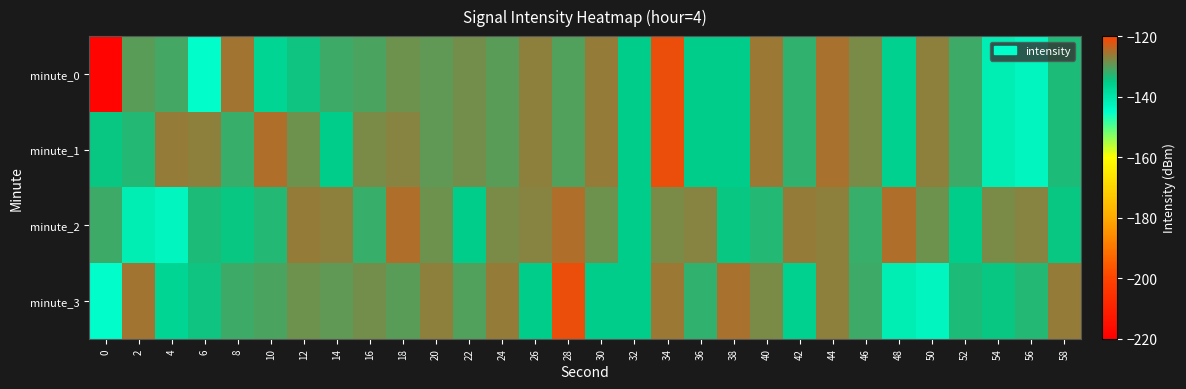

Reading right to left, list all the values displayed in this chart.

minute_0: 58=-133.4	56=-143.2	54=-141.8	52=-131.4	50=-126.7	48=-136.4	46=-127.9	44=-125.3	42=-132.4	40=-125.9	38=-135.3	36=-135.3	34=-121.5	32=-135.5	30=-126.4	28=-130.2	26=-126.9	24=-130.0	22=-128.3	20=-129.4	18=-128.6	16=-130.7	14=-131.6	12=-134.3	10=-136.9	8=-125.5	6=-144.9	4=-131.0	2=-129.9	0=-218.8
minute_1: 58=-133.4	56=-143.2	54=-141.8	52=-131.4	50=-126.7	48=-136.4	46=-127.9	44=-125.3	42=-132.4	40=-125.9	38=-135.3	36=-135.3	34=-121.5	32=-135.5	30=-126.4	28=-130.2	26=-126.9	24=-130.0	22=-128.3	20=-129.4	18=-127.1	16=-128.0	14=-135.5	12=-129.0	10=-125.0	8=-131.9	6=-126.9	4=-126.3	2=-133.0	0=-134.8
minute_2: 58=-134.8	56=-127.1	54=-128.0	52=-135.5	50=-129.0	48=-125.0	46=-131.9	44=-126.9	42=-126.3	40=-133.0	38=-134.8	36=-127.1	34=-128.0	32=-135.5	30=-129.0	28=-125.0	26=-127.1	24=-128.0	22=-135.5	20=-129.0	18=-125.0	16=-131.9	14=-126.9	12=-126.3	10=-133.0	8=-134.8	6=-133.4	4=-143.2	2=-141.8	0=-131.4
minute_3: 58=-126.3	56=-133.0	54=-134.8	52=-133.4	50=-143.2	48=-141.8	46=-131.4	44=-126.7	42=-136.4	40=-127.9	38=-125.3	36=-132.4	34=-125.9	32=-135.3	30=-135.3	28=-121.5	26=-135.5	24=-126.4	22=-130.2	20=-126.9	18=-130.0	16=-128.3	14=-129.4	12=-128.6	10=-130.7	8=-131.6	6=-134.3	4=-136.9	2=-125.5	0=-144.9